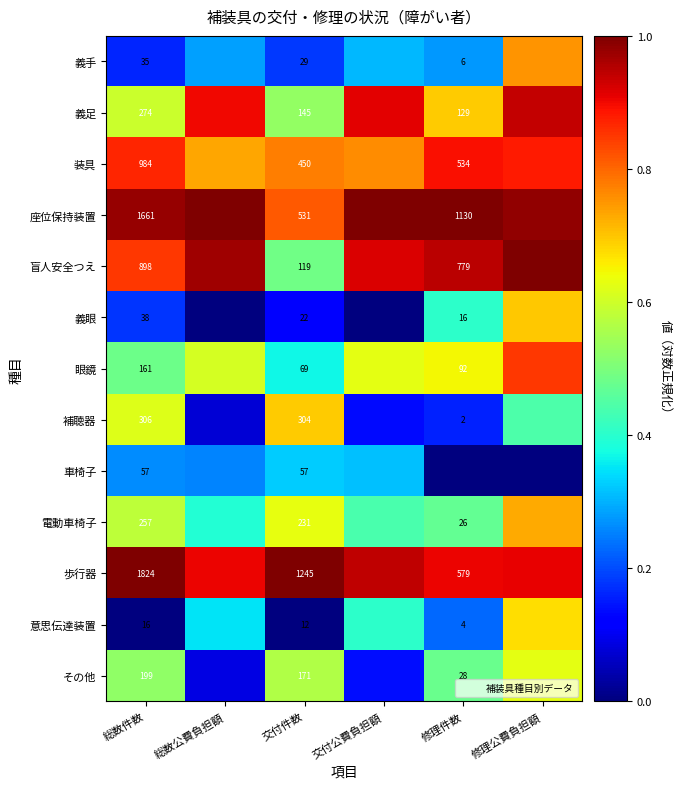

Between 総数件数 and 交付件数, which series saw the biggest shift?

座位保持装置